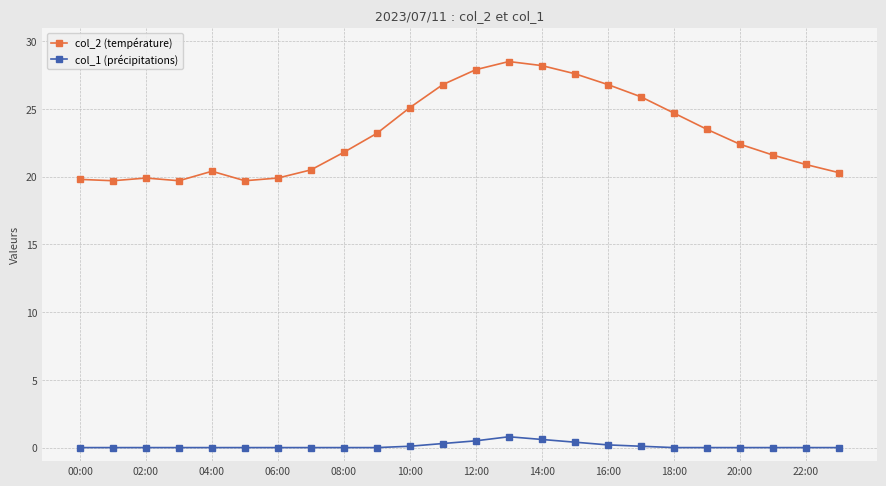

How many lines are shown in the chart?

2